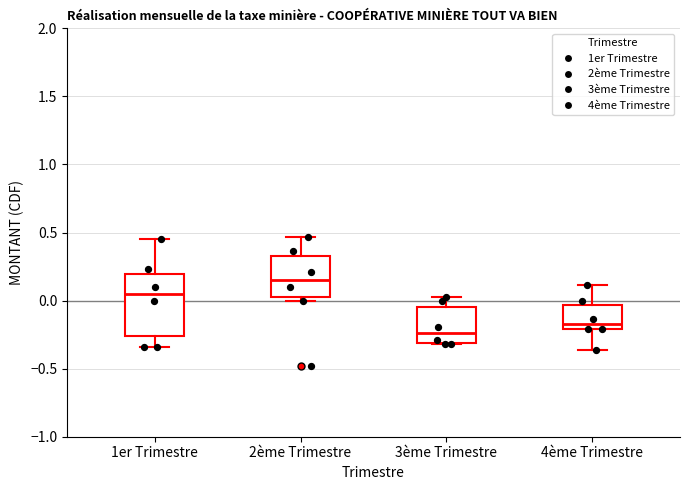

Reading left to right, transcribe this box plot: for each box, give where its median line is, the range the box spans, and where its two whiskers end, as read against the y-axis. The values are not printed on the chart, so give them approximately, as read against the axis.

1er Trimestre: median 0.05, box -0.25 to 0.20, whiskers -0.35 to 0.45
2ème Trimestre: median 0.15, box 0.05 to 0.35, whiskers 0.00 to 0.45
3ème Trimestre: median -0.25, box -0.30 to -0.05, whiskers -0.30 to 0.00
4ème Trimestre: median -0.15, box -0.20 to -0.05, whiskers -0.35 to 0.10